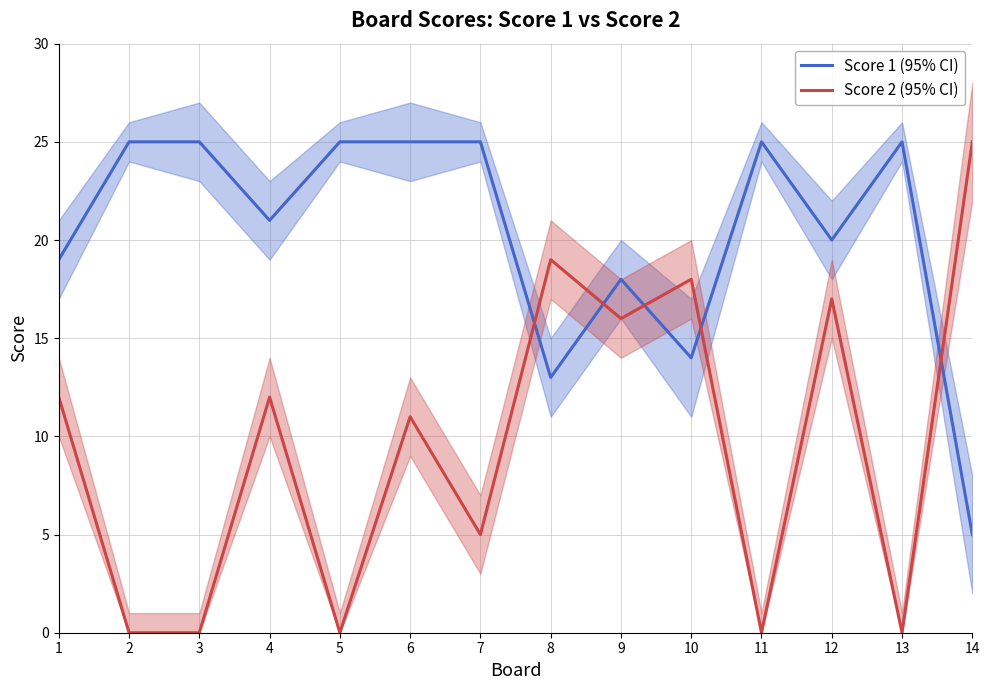

Which series has the largest total across all categories?

Score 1 (95% CI)